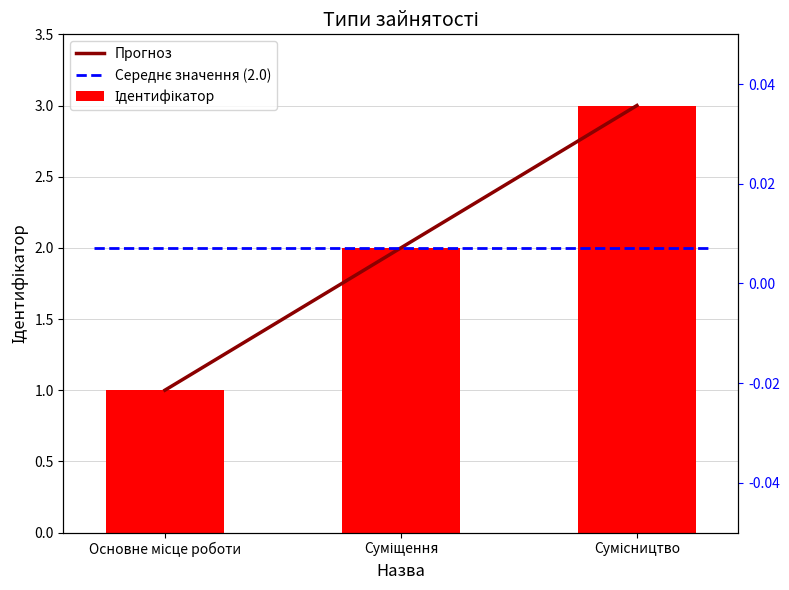

Reading left to right, list all the values displayed in this chart.

Прогноз: 1	2	3
Ідентифікатор: 1	2	3